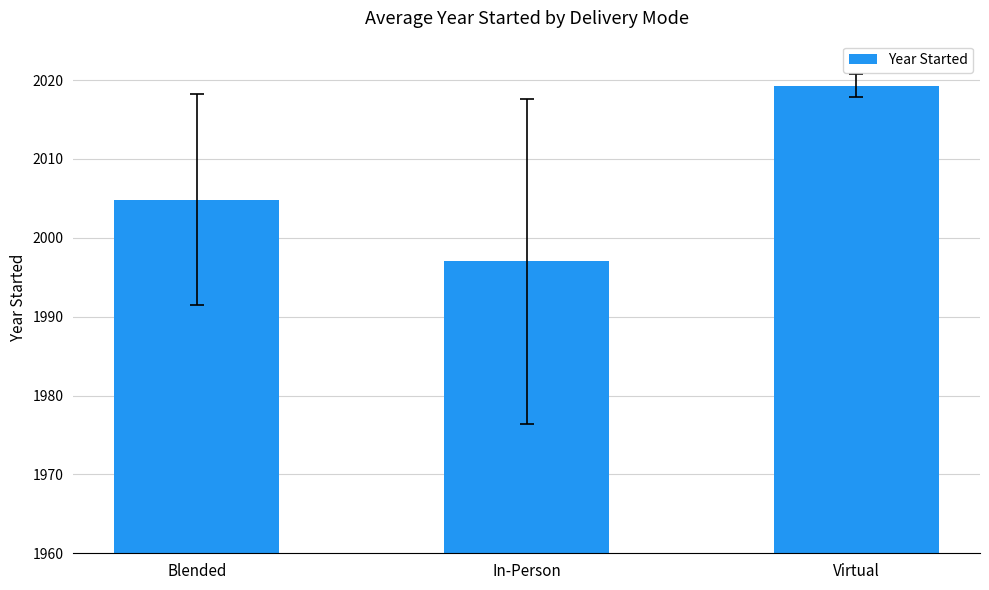

At which category does the chart reach its minimum across all series?

In-Person